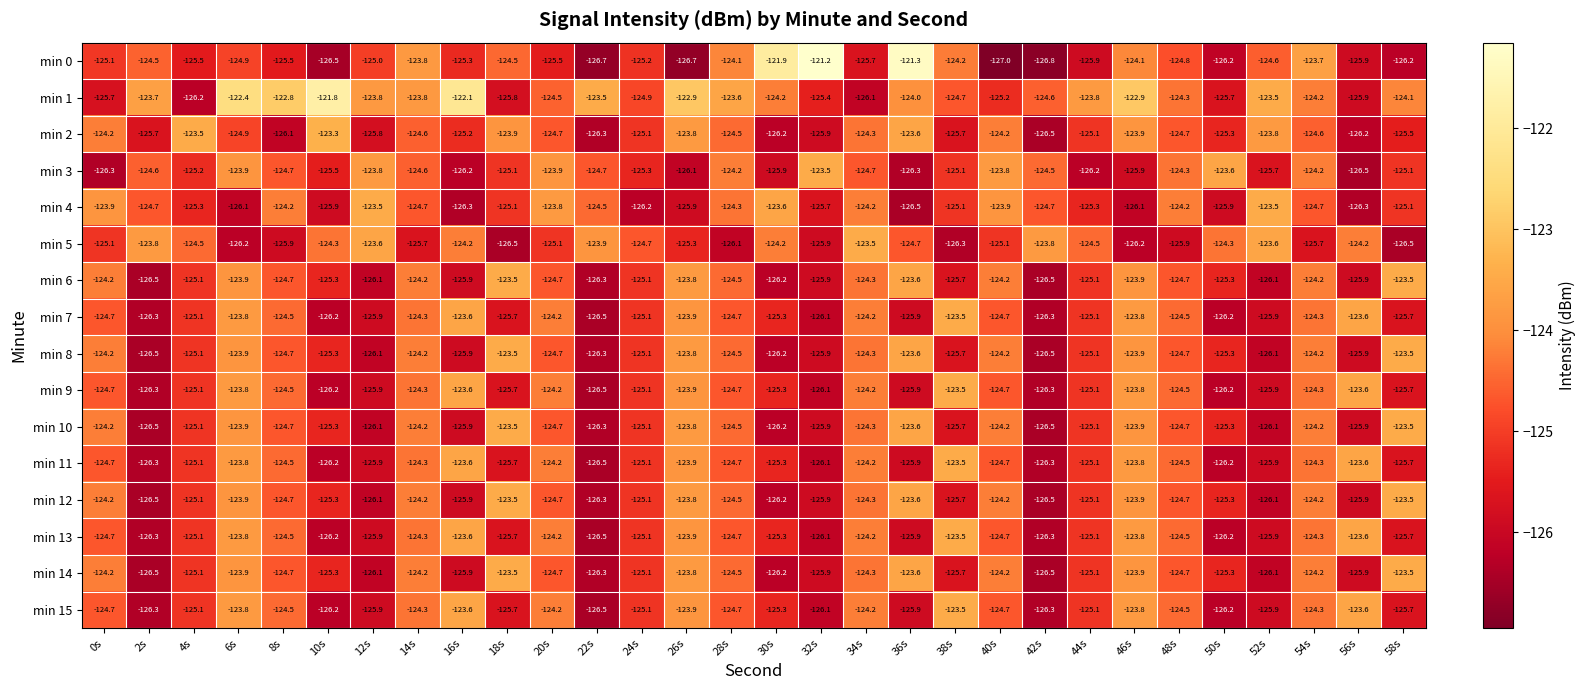

What is the approximate value of min 7 at 48s?

-124.5